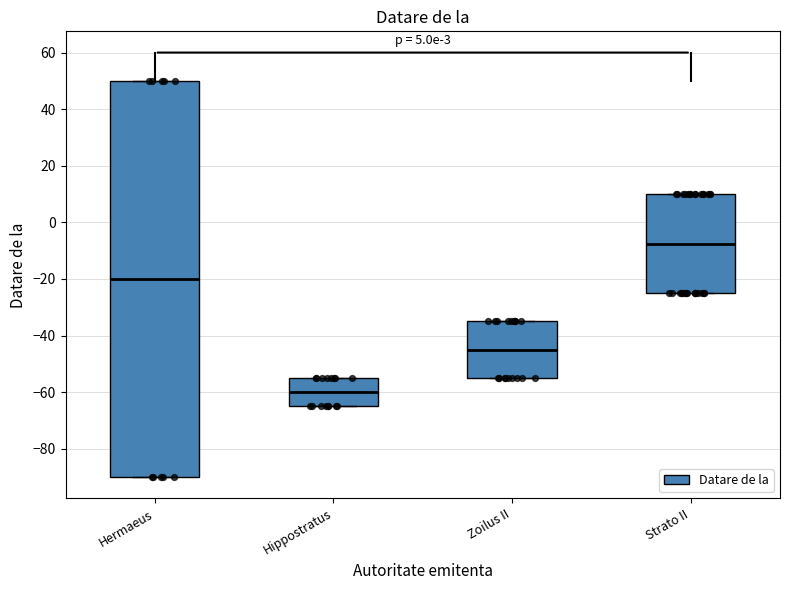

Reading left to right, transcribe this box plot: for each box, give where its median line is, the range the box spans, and where its two whiskers end, as read against the y-axis. The values are not printed on the chart, so give them approximately, as read against the axis.

Hermaeus: median -20, box -90 to 50, whiskers -90 to 50
Hippostratus: median -60, box -64 to -54, whiskers -64 to -54
Zoilus II: median -44, box -54 to -34, whiskers -54 to -34
Strato II: median -8, box -24 to 10, whiskers -24 to 10